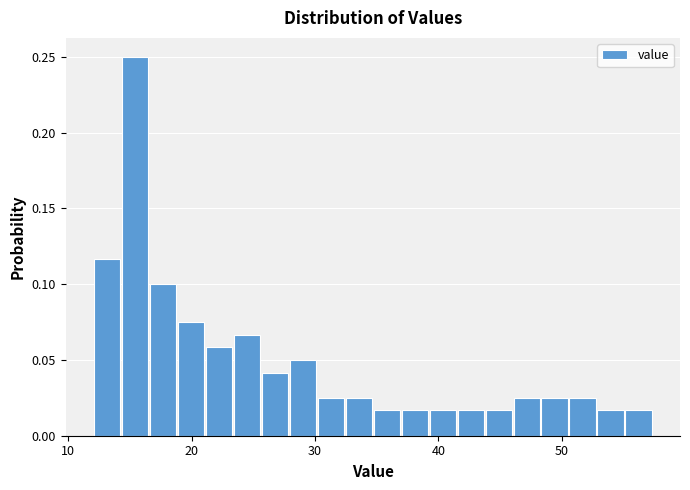

Around what value on the x-axis is the tallest bar? Give the approximate position of its centre, as read against the axis.

15